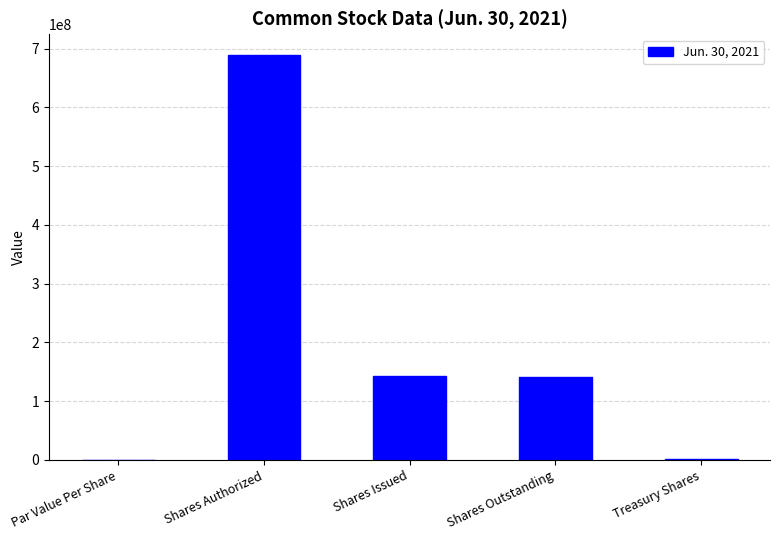

Which category has the highest value across all series?

Shares Authorized